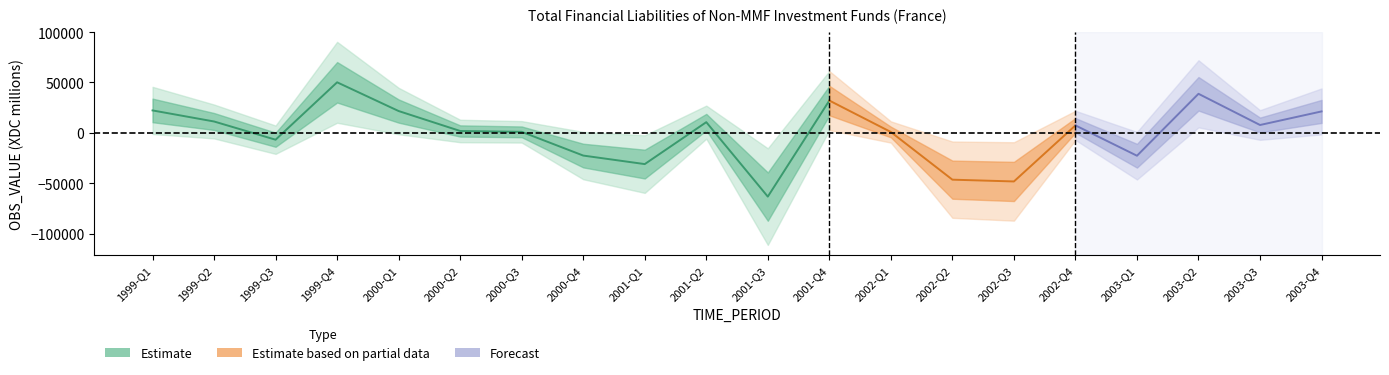

Where is the first local maximum?

1999-Q4